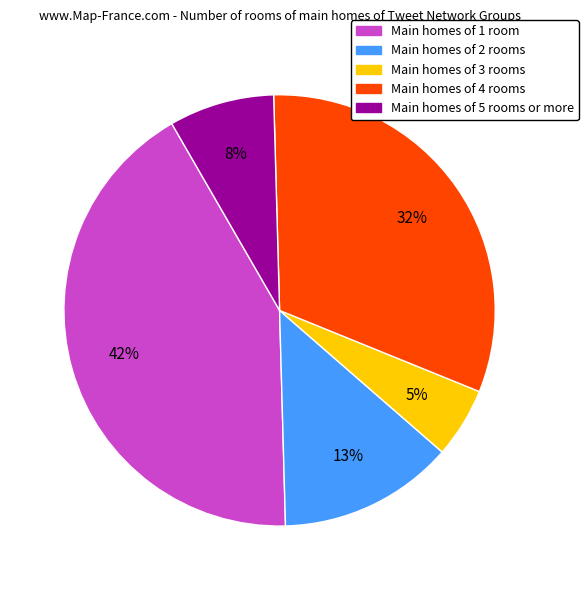

Count the number of slices in the pie.

5